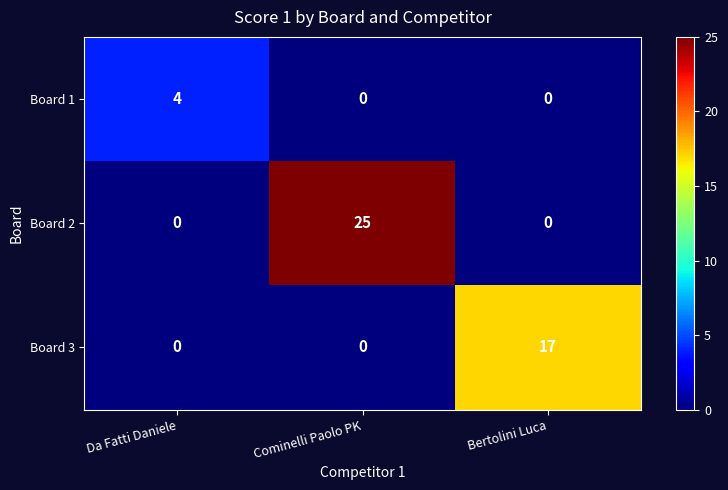

At which category does the chart reach its peak across all series?

Cominelli Paolo PK